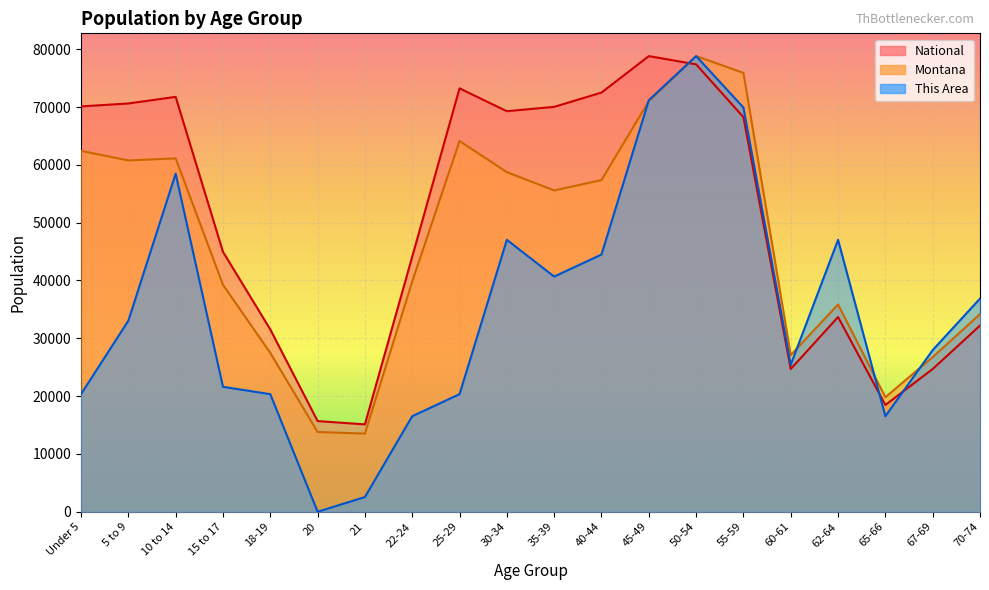

How many data points in National are above 68247?

10